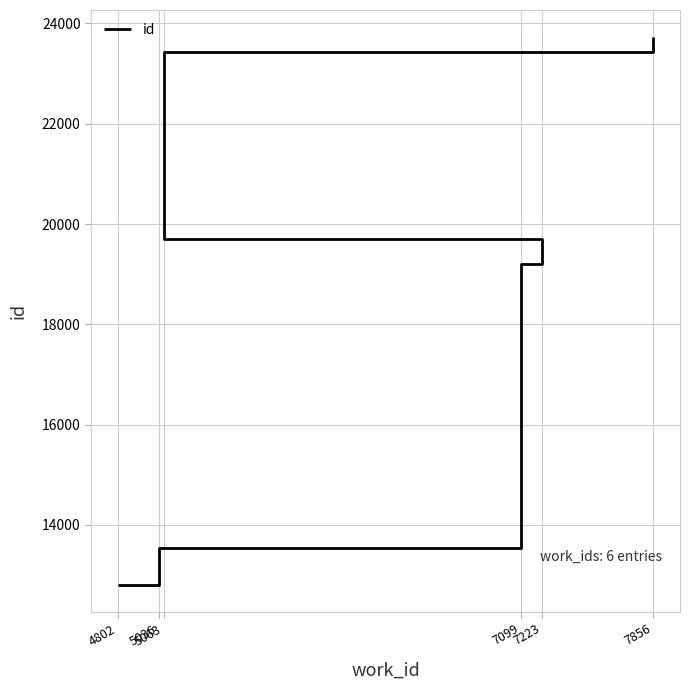

What is the greatest value displayed?

23723